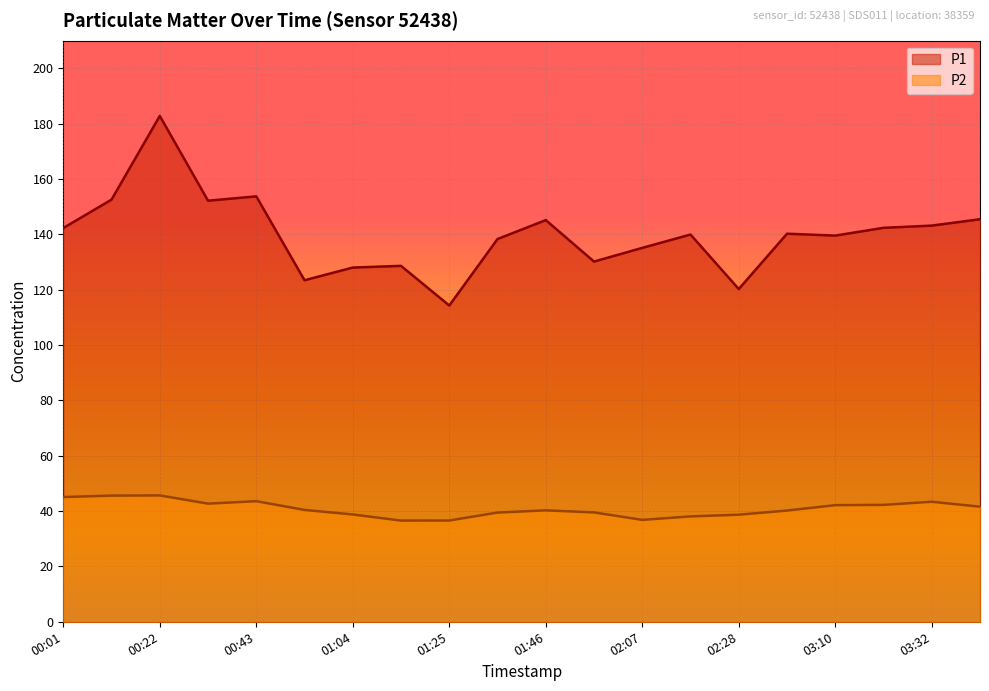

How many data points in P1 are above 140?

10